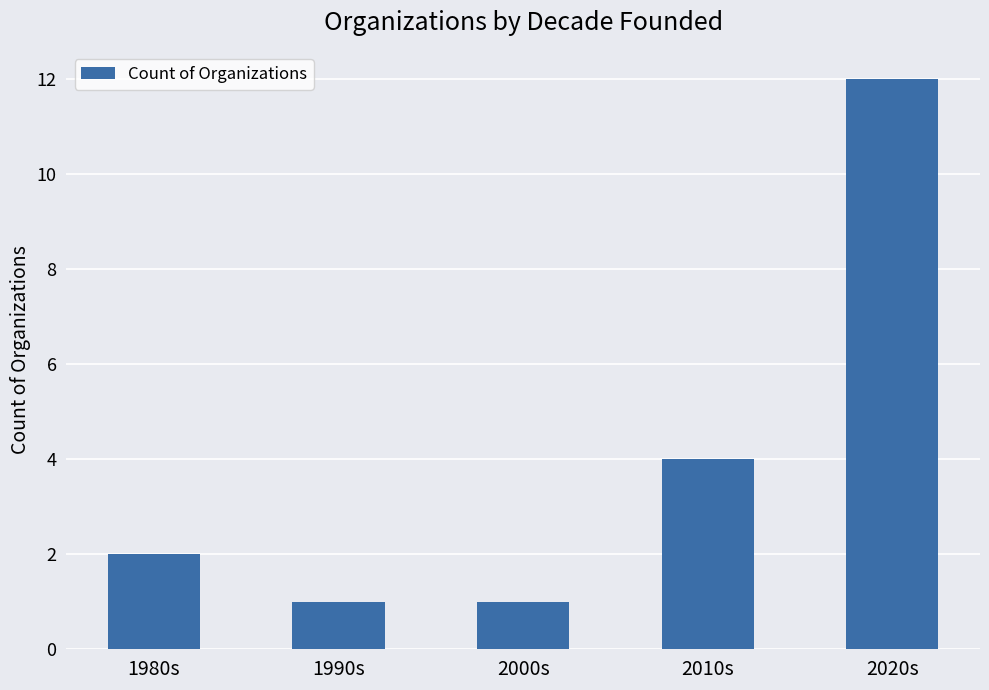

Approximately how many times larger is the value at 2000s compared to 1990s?

1.0